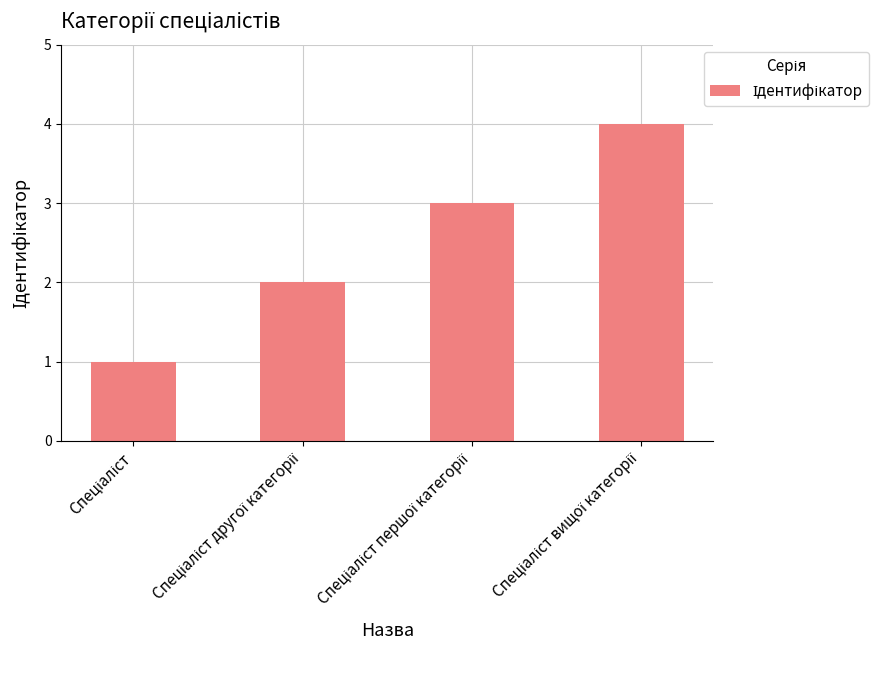

How many bars are there in total?

4